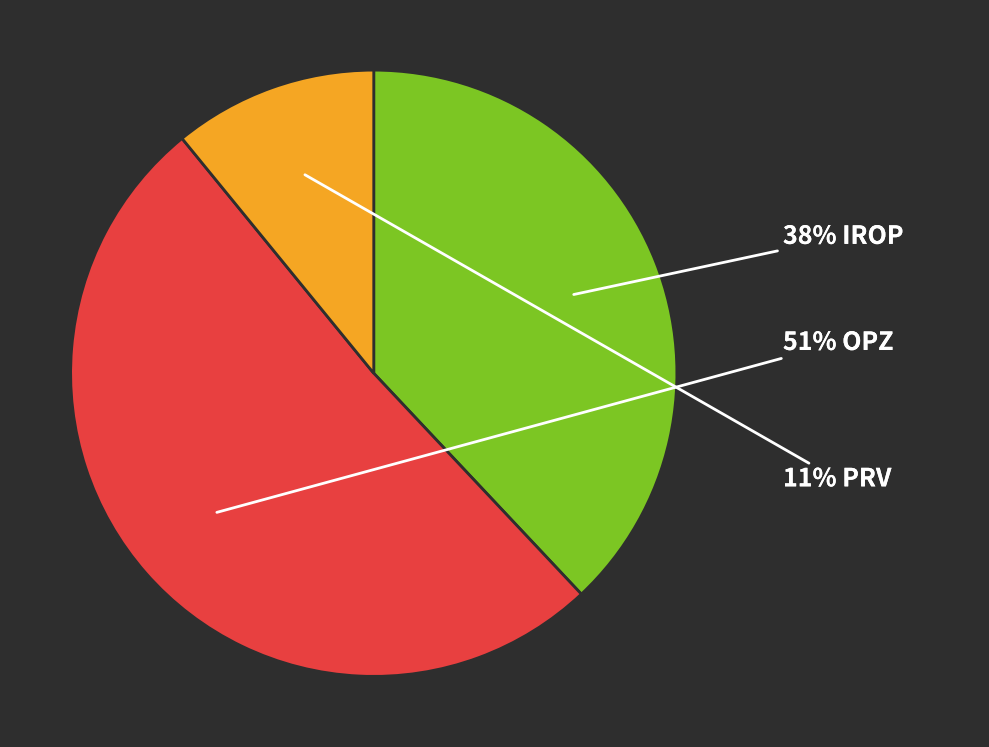

Is there any slice that represents more than half of the pie?

Yes